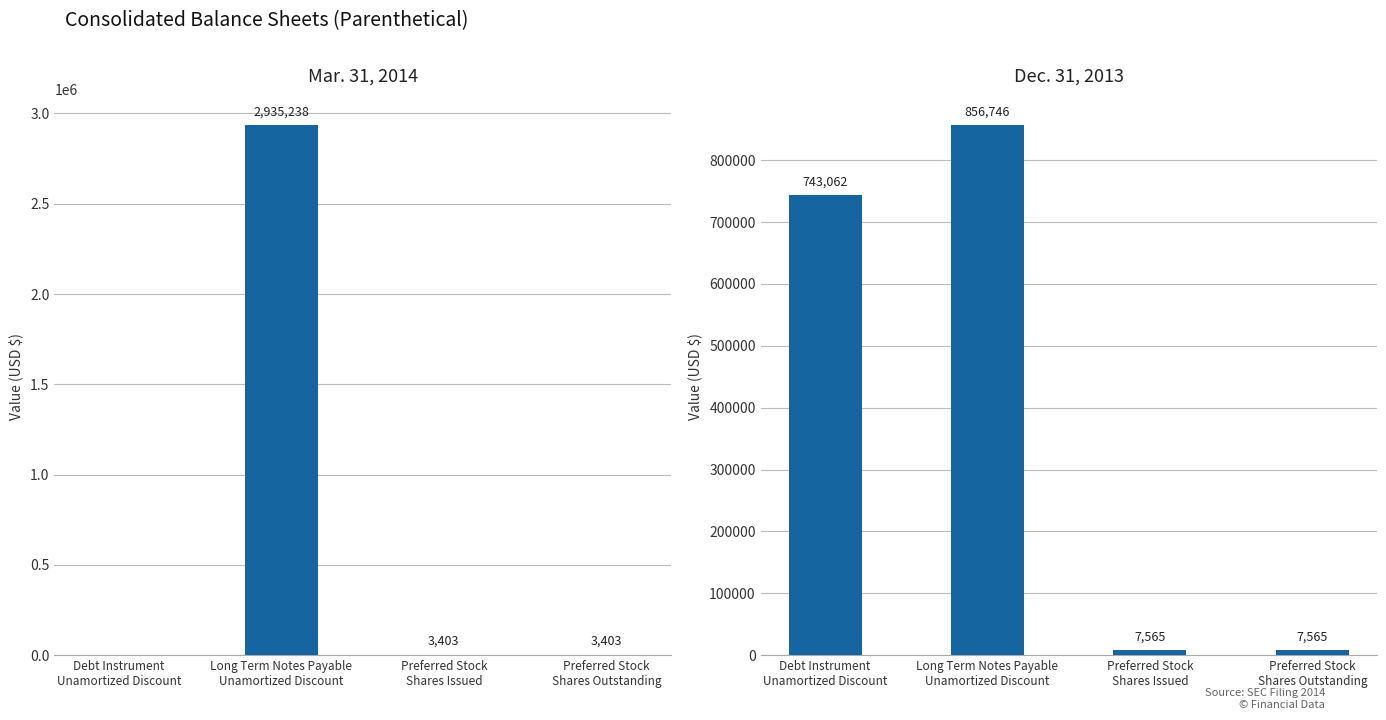

List the labels in order of Mar. 31, 2014 value, smallest first.

Debt Instrument
Unamortized Discount, Preferred Stock
Shares Issued, Preferred Stock
Shares Outstanding, Long Term Notes Payable
Unamortized Discount